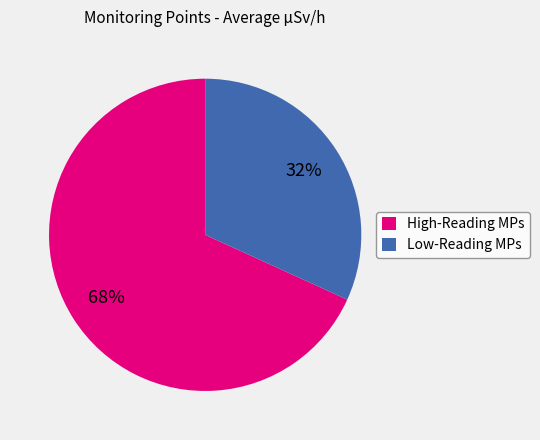

Which category has the smallest portion of the pie?

Low-Reading MPs